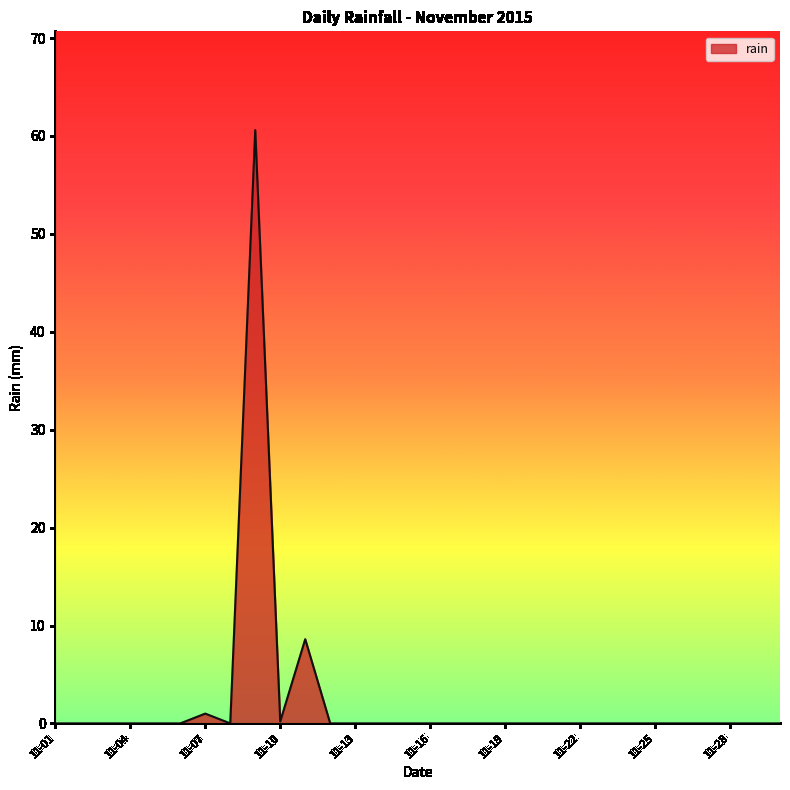

What is the maximum value shown in the chart?

60.6